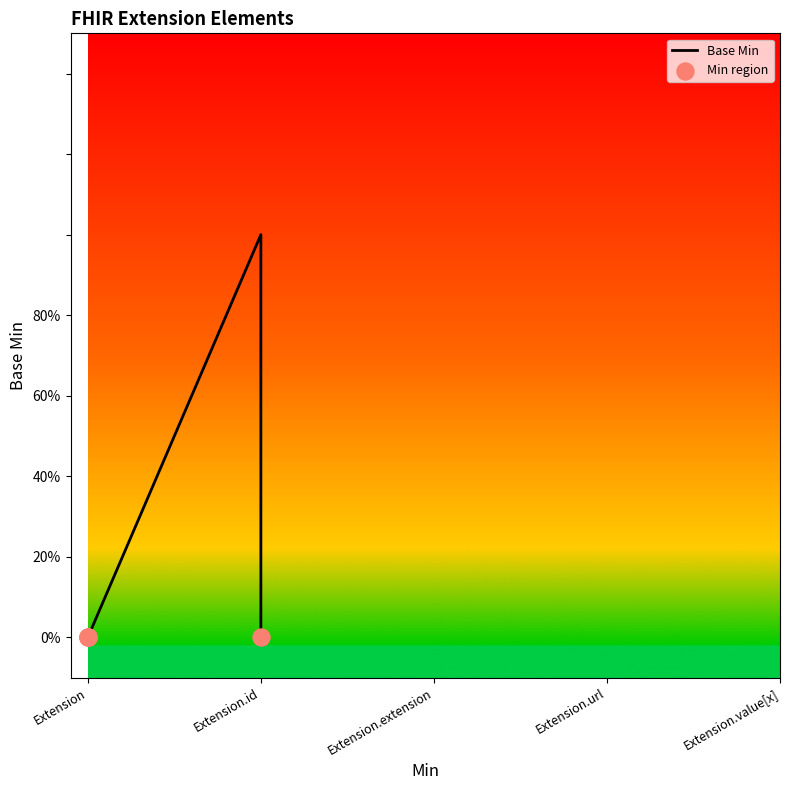

Which has a higher value, Extension or Extension?

Extension